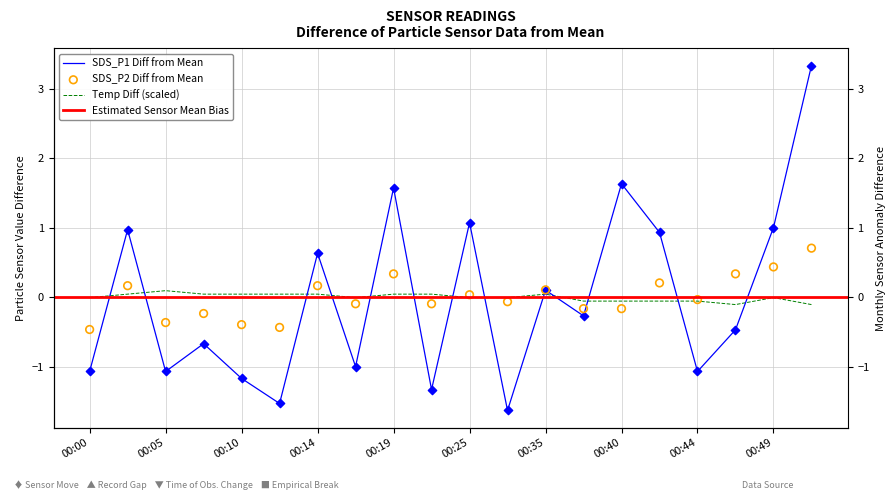

Which series has the largest total across all categories?

Temp